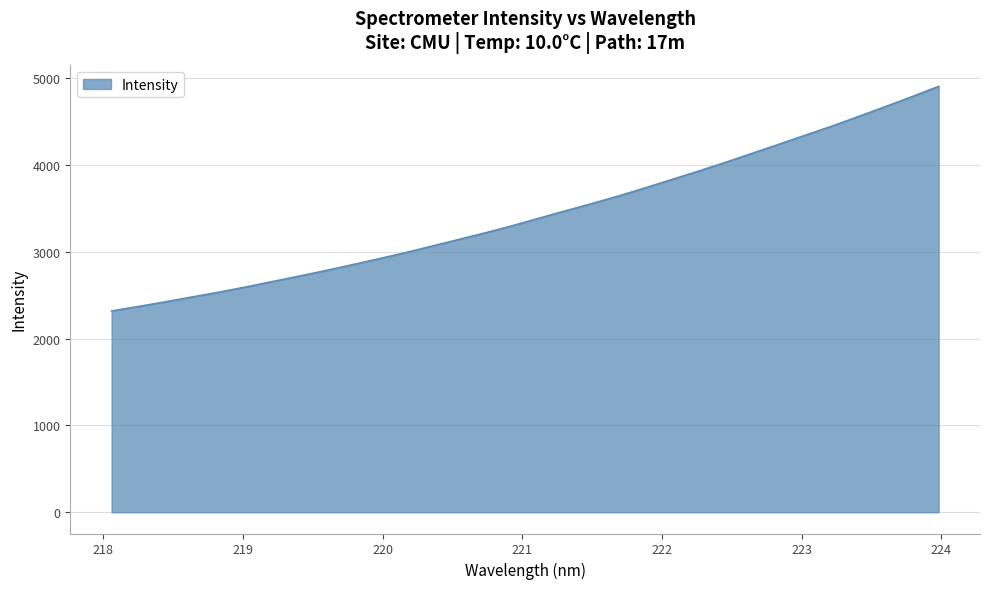

What is the difference between the maximum and minimum values?

2587.2